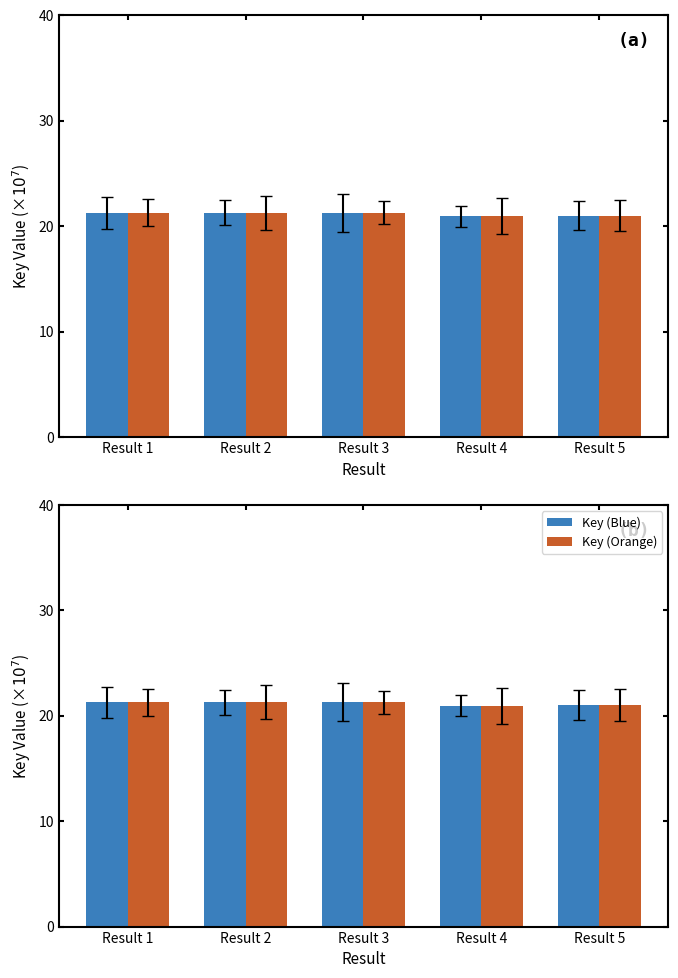

Where is Key (Blue) nearest to the value 21?

Result 5